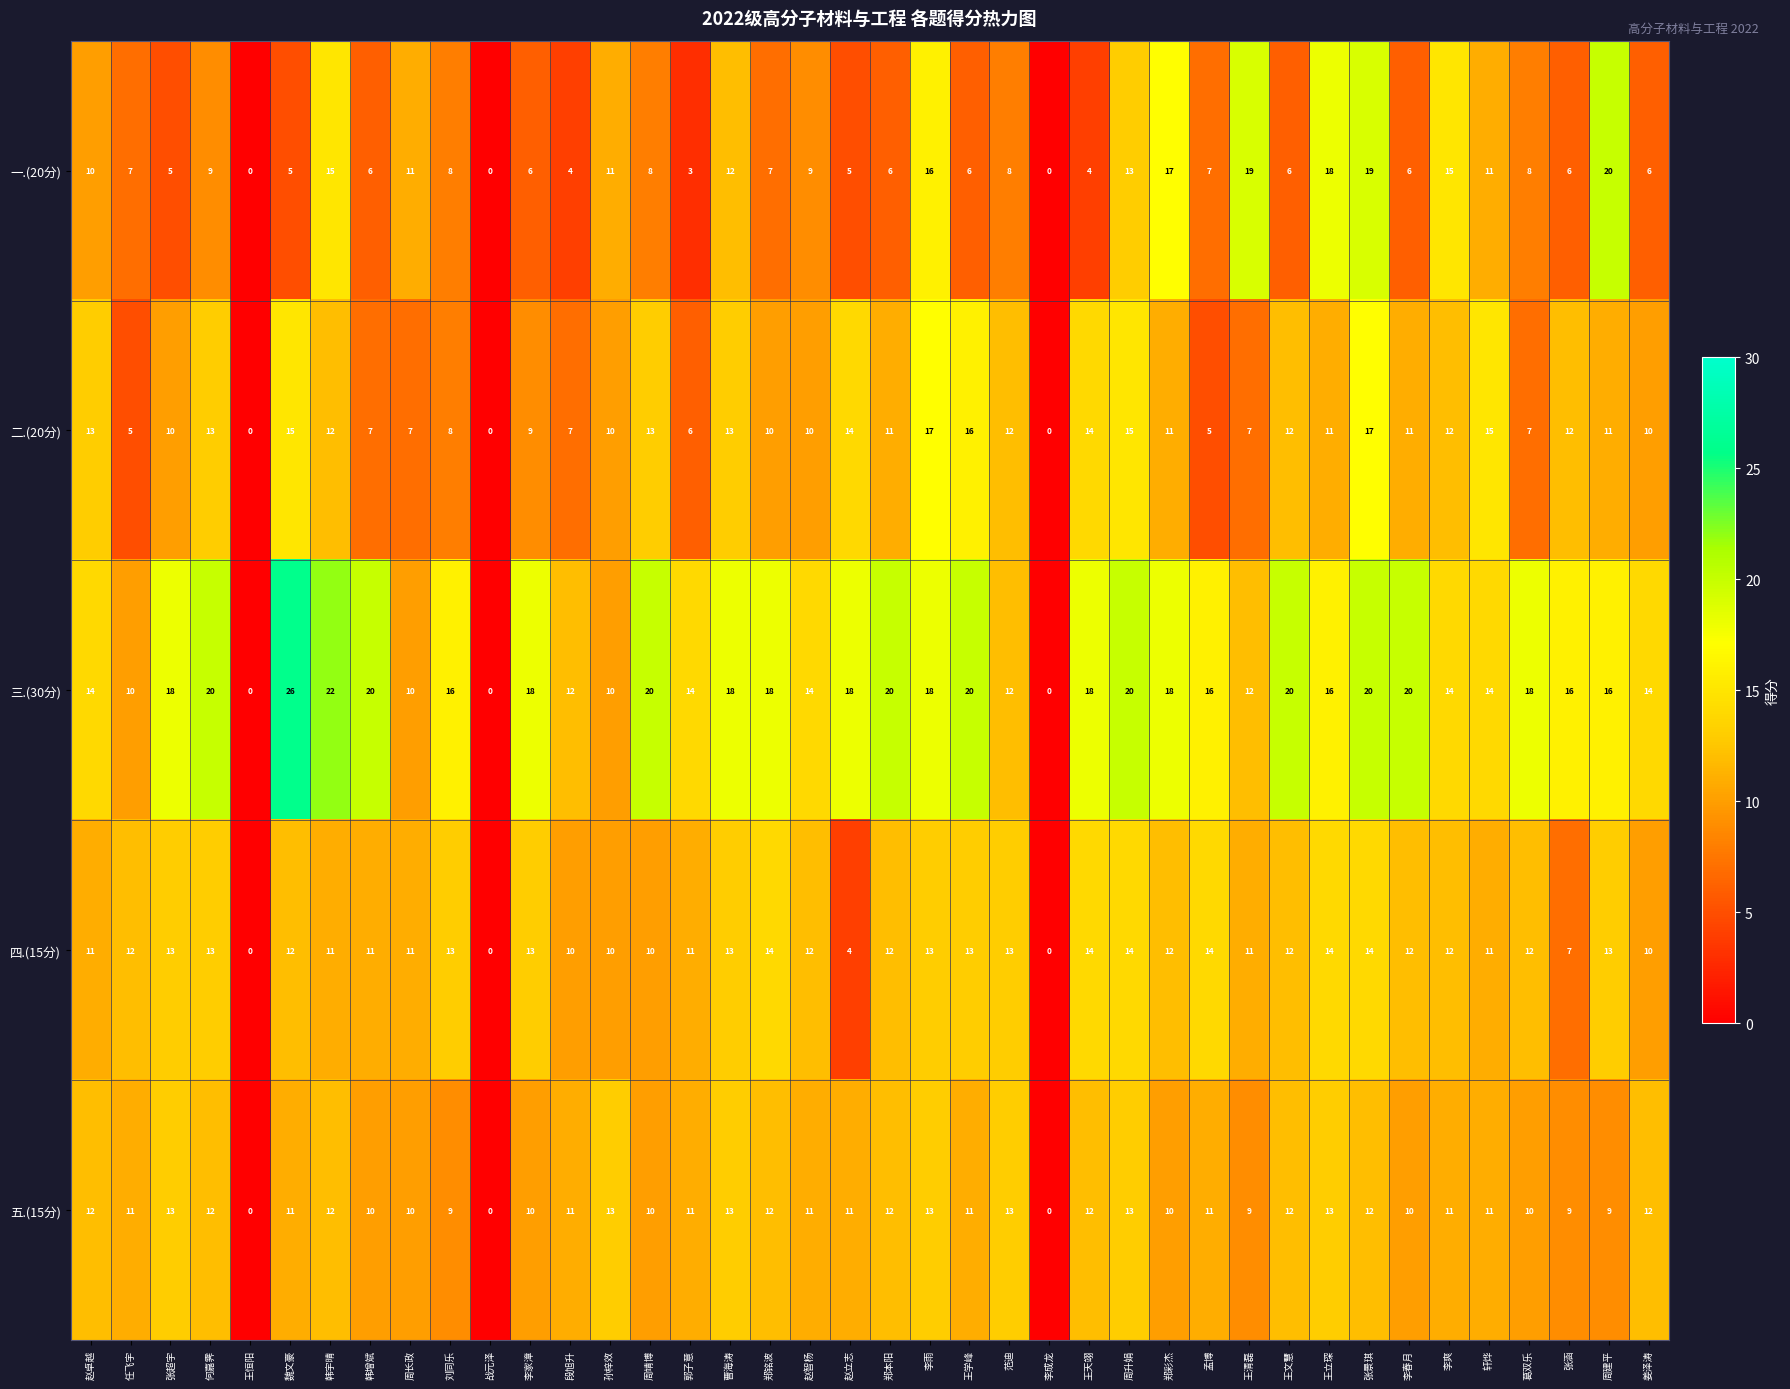

Is the value of 三.(30分) at 周靖博 greater than the value of 二.(20分) at 赵立志?

Yes